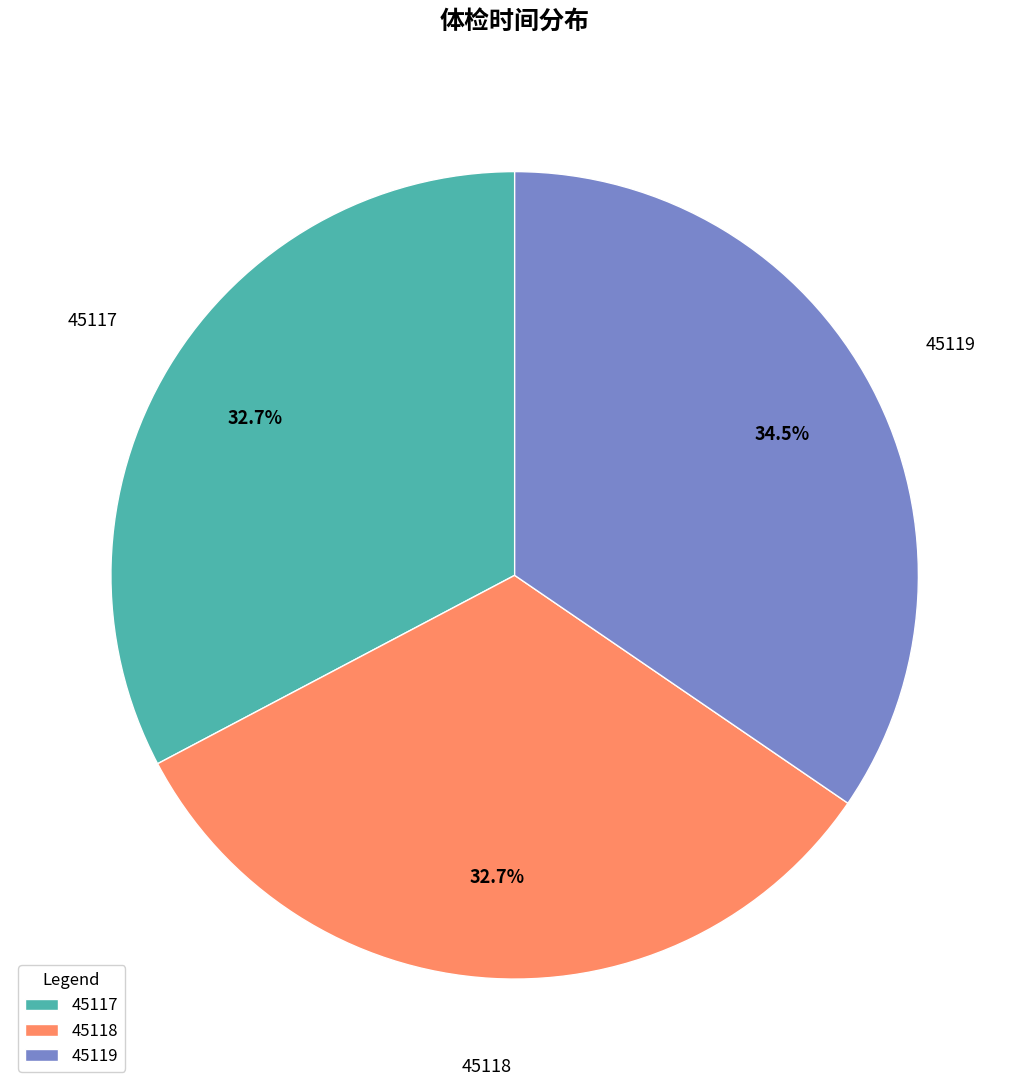

Combined, do 45118 and 45117 account for over 50%?

Yes